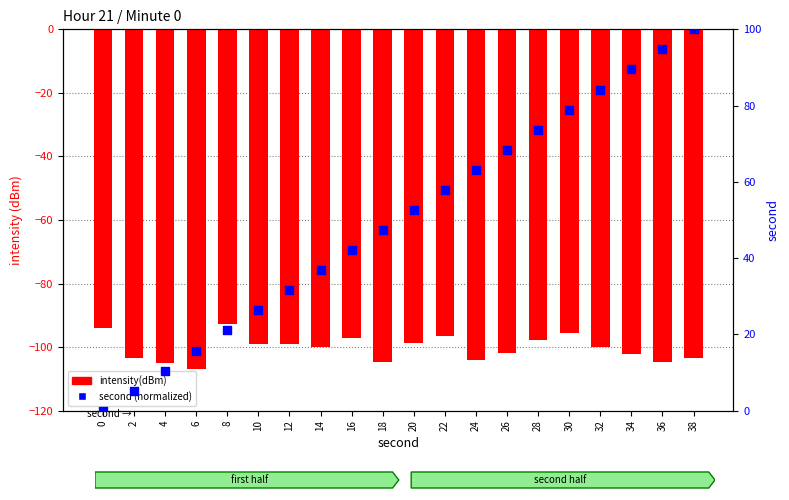

At how many categories does at least one series exceed -12?

20